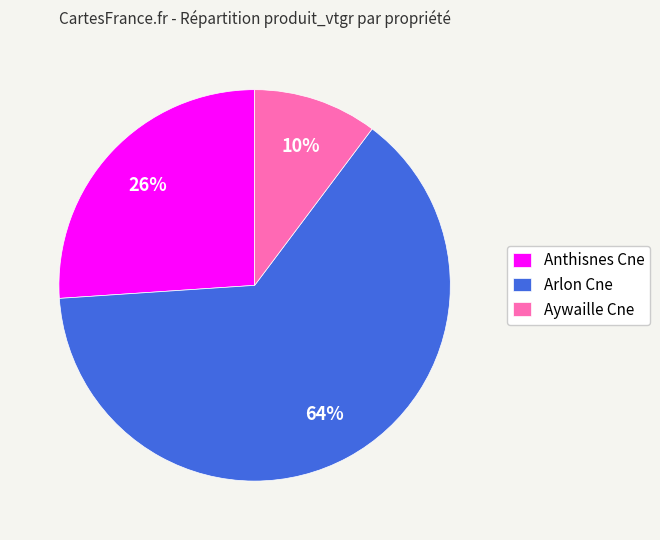

Count the number of slices in the pie.

3